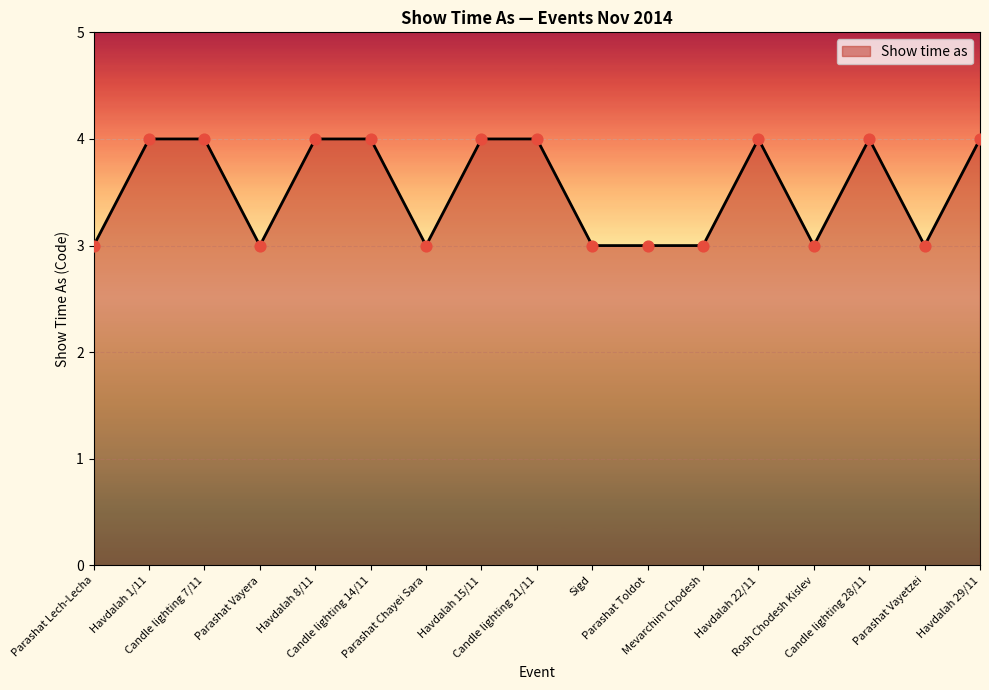

What is the maximum value shown in the chart?

4